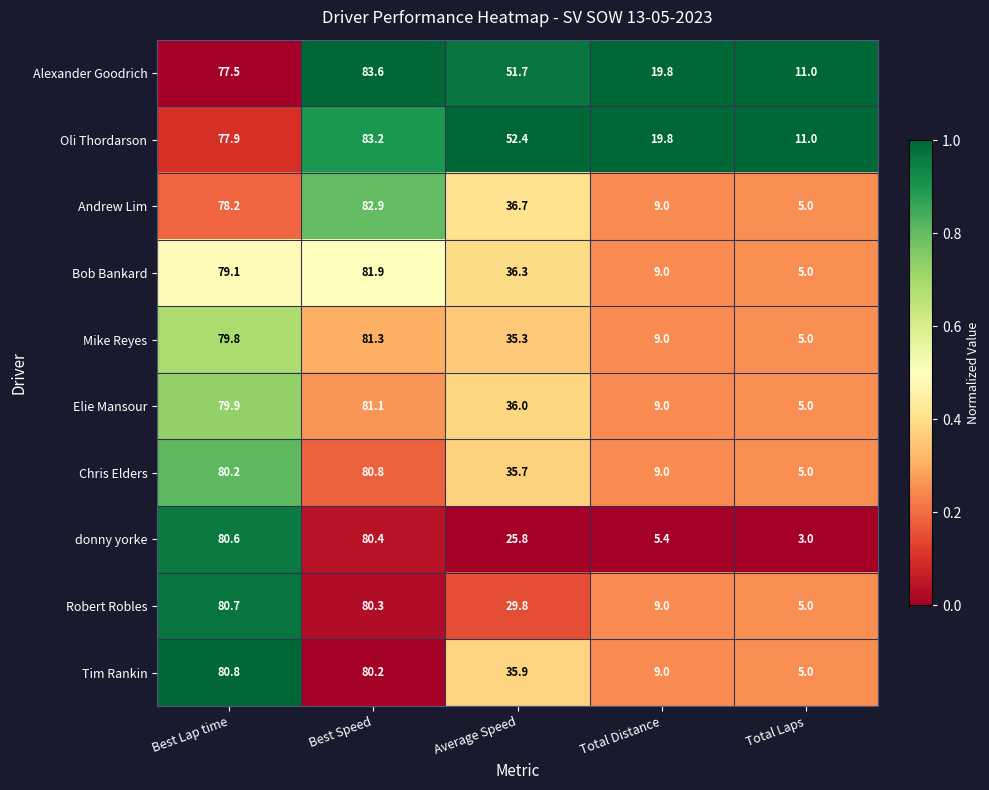

At which label is Bob Bankard closest to 43?

Average Speed